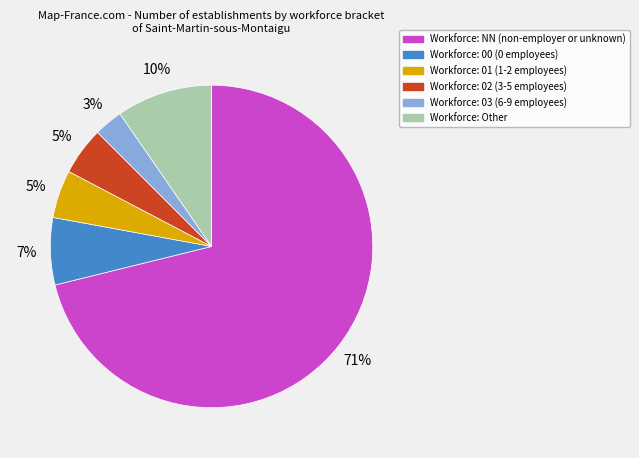

Is there any slice that represents more than half of the pie?

Yes